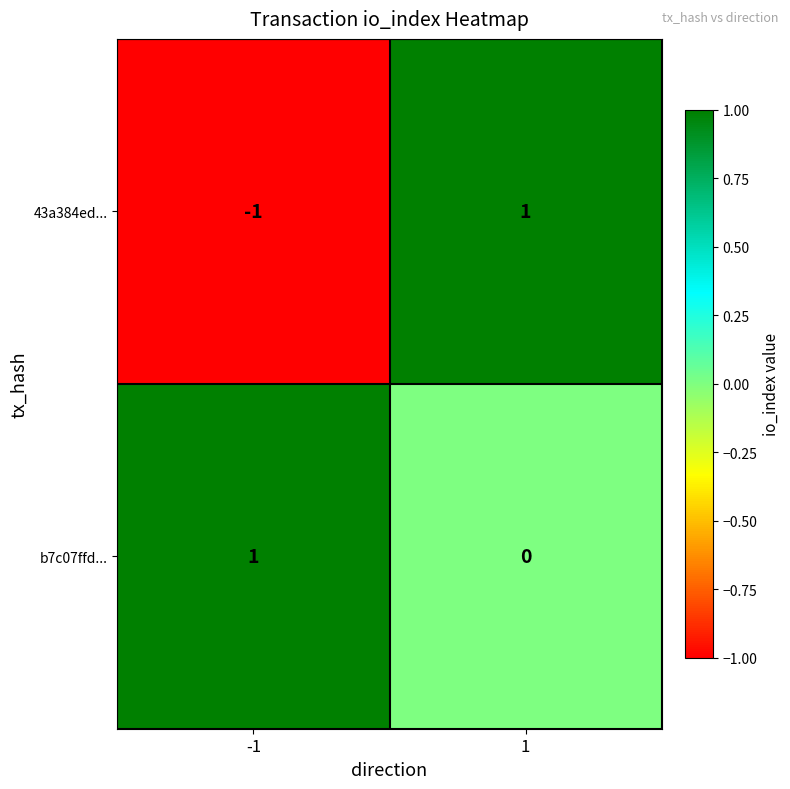

Is it true that b7c07ffd... equals -1 at 1?

False